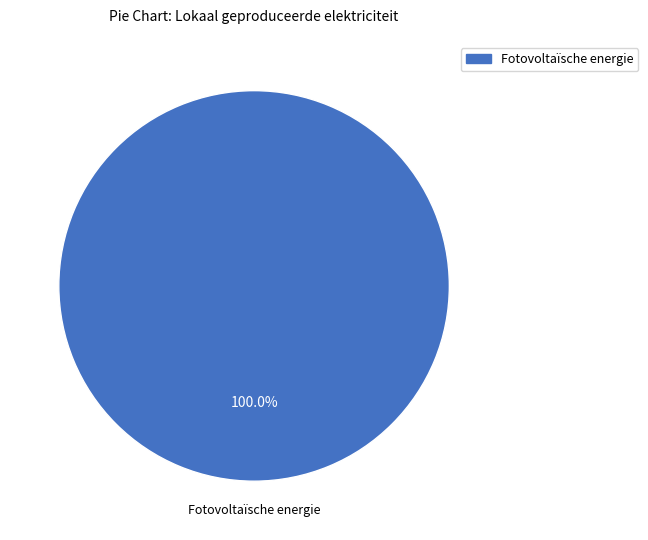

Is there any slice that represents more than half of the pie?

Yes